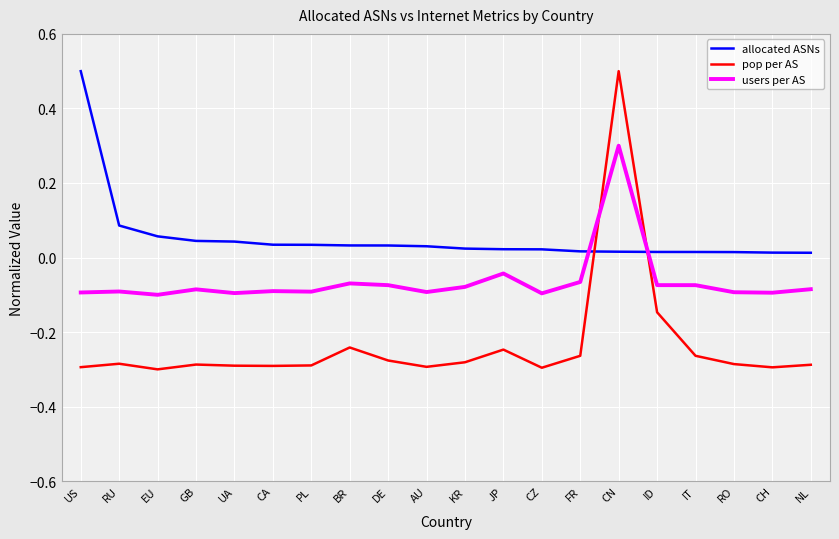

Which series has the largest range (max minus min)?

pop per AS